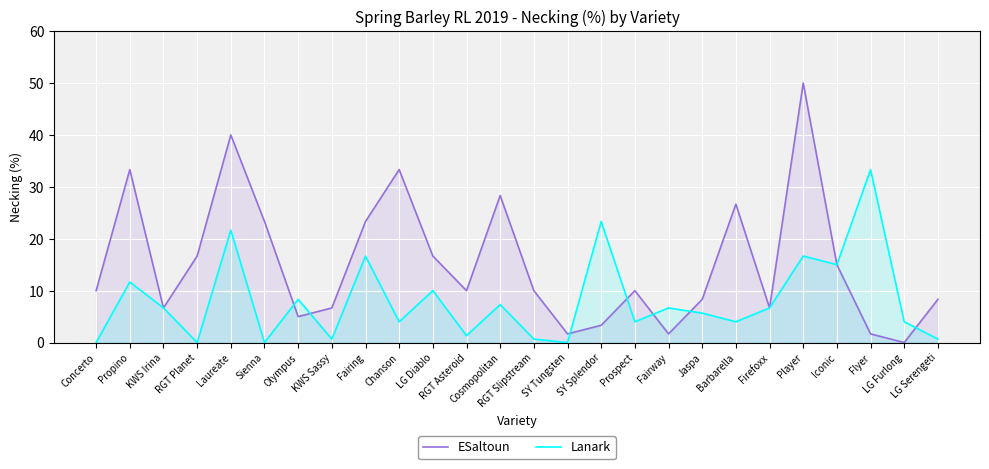

At how many categories does at least one series exceed 27?

6